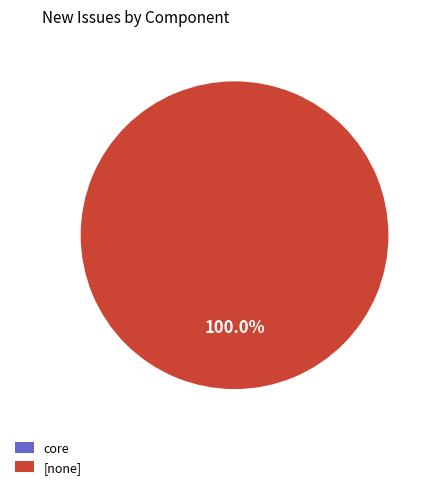

What is the total percentage of core and [none]?

100.0%